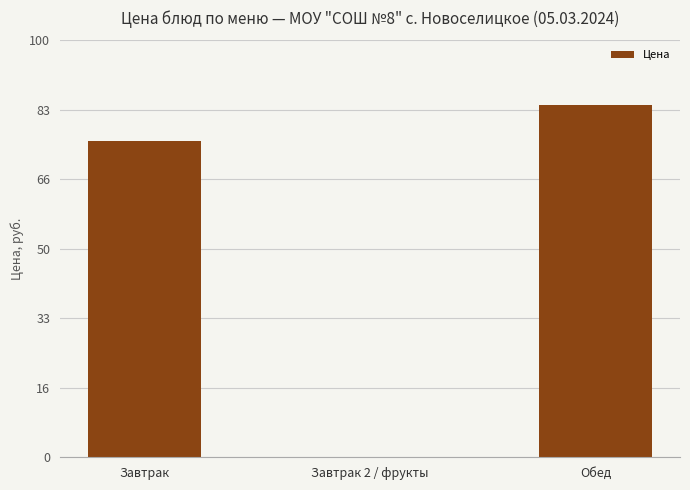

Where is the data nearest to the value 42?

Завтрак